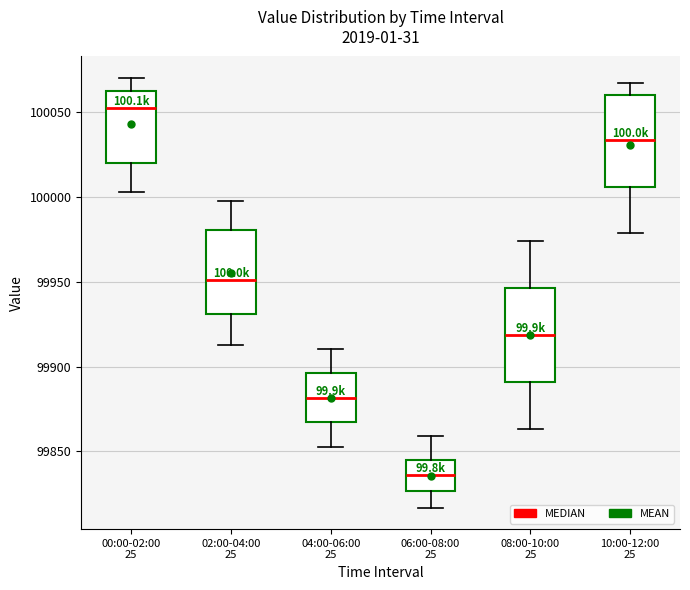

Reading left to right, transcribe this box plot: for each box, give where its median line is, the range the box spans, and where its two whiskers end, as read against the y-axis. The values are not printed on the chart, so give them approximately, as read against the axis.

00:00-02:00 25: median 100050, box 100020 to 100060, whiskers 100005 to 100070
02:00-04:00 25: median 99950, box 99930 to 99980, whiskers 99915 to 100000
04:00-06:00 25: median 99880, box 99865 to 99895, whiskers 99855 to 99910
06:00-08:00 25: median 99835, box 99825 to 99845, whiskers 99815 to 99860
08:00-10:00 25: median 99920, box 99890 to 99945, whiskers 99865 to 99975
10:00-12:00 25: median 100035, box 100005 to 100060, whiskers 99980 to 100065